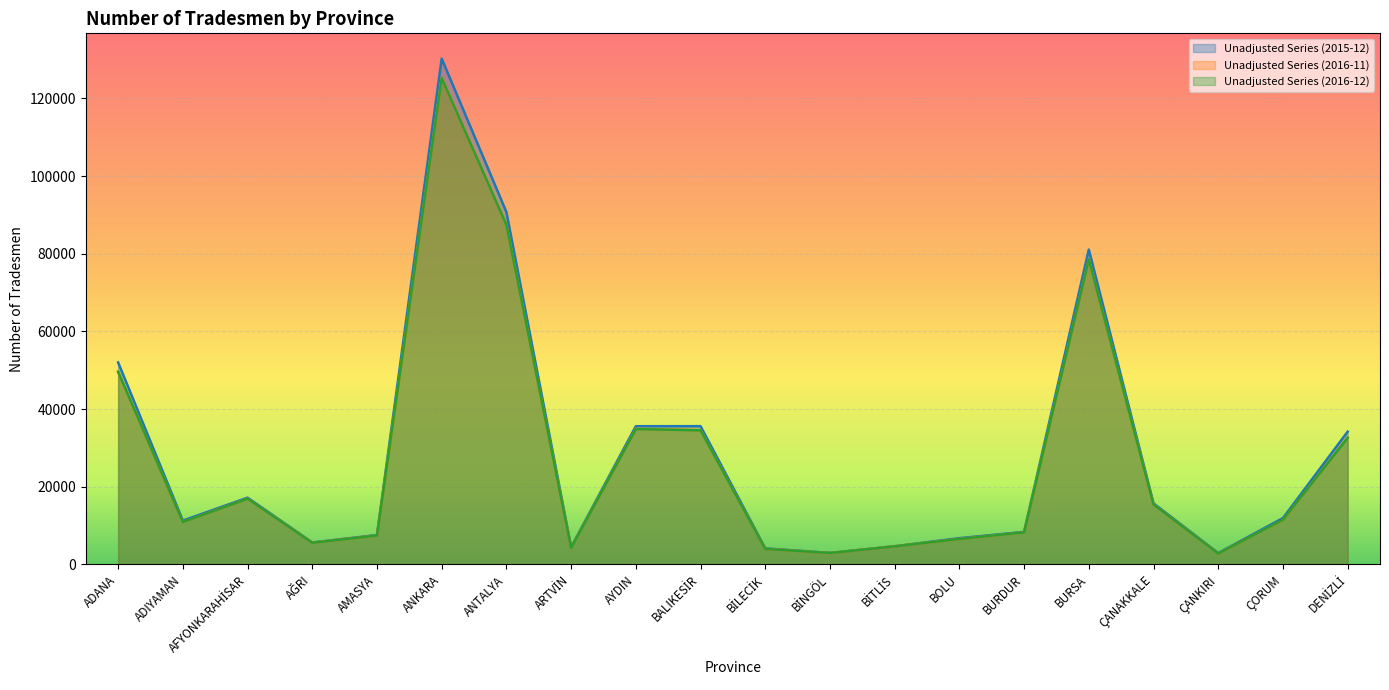

Is it true that Unadjusted Series (2015-12) equals 2956 at BİNGÖL?

True